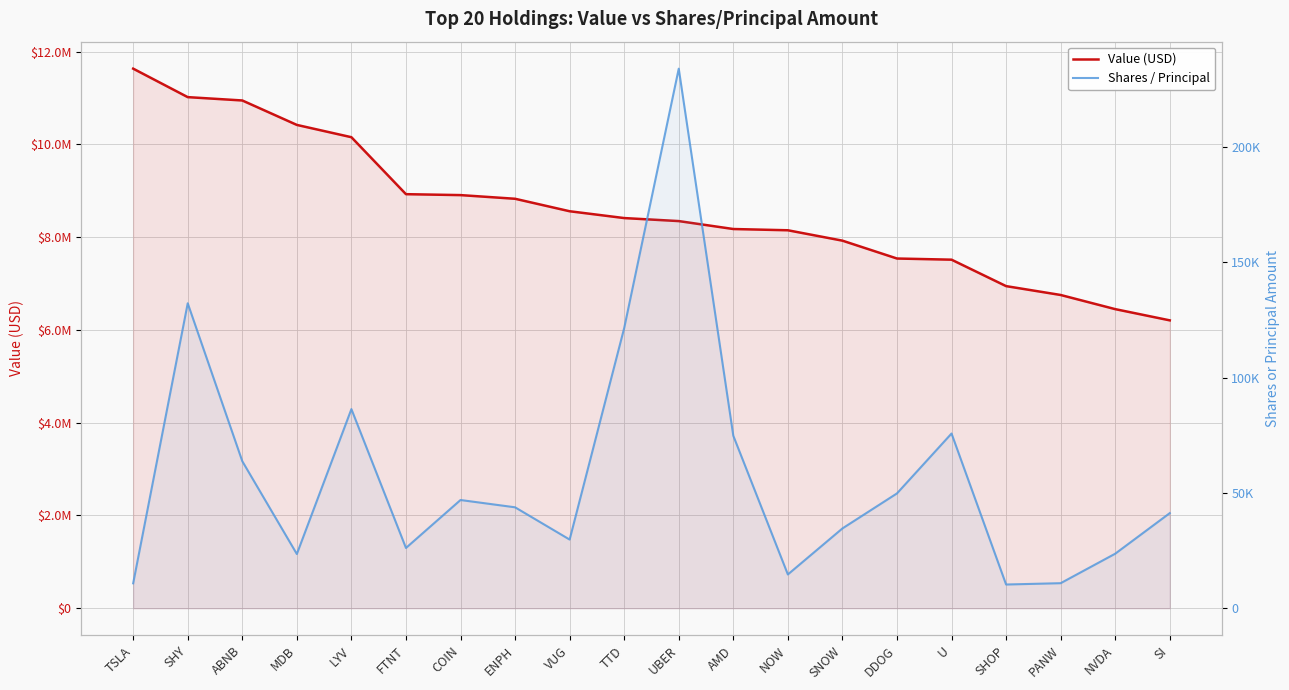

What is the approximate value of Value (USD) at TSLA?

11631000